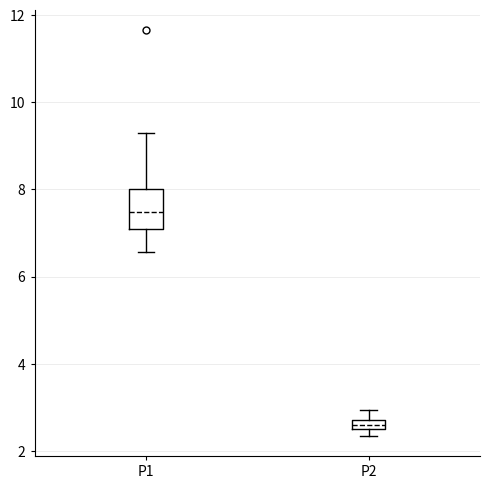

Which box is the tallest, from its lower edge to its upper edge?

P1